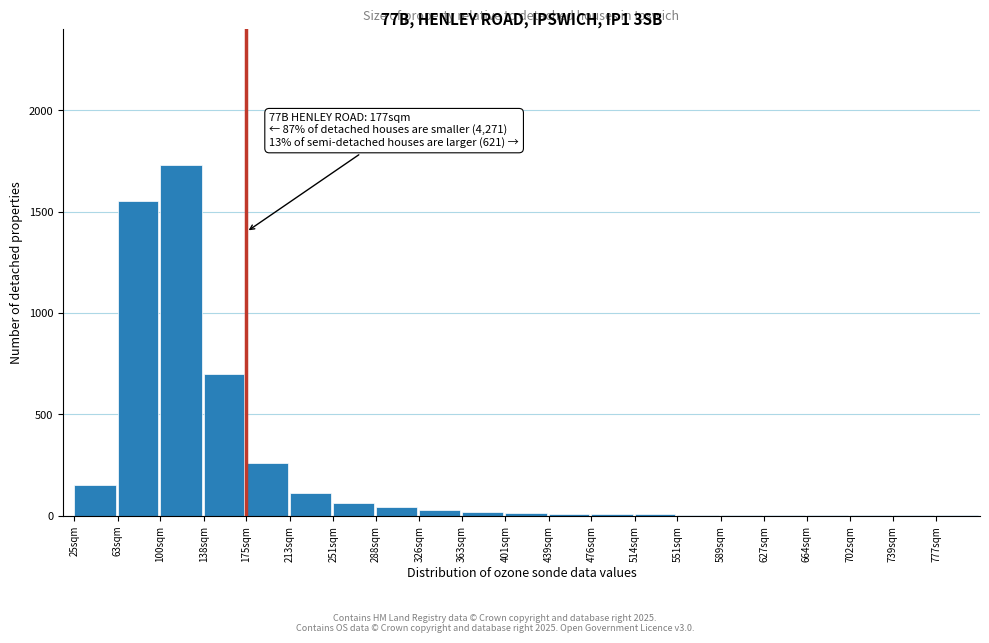

Which label corresponds to the largest value in the chart?

100sqm